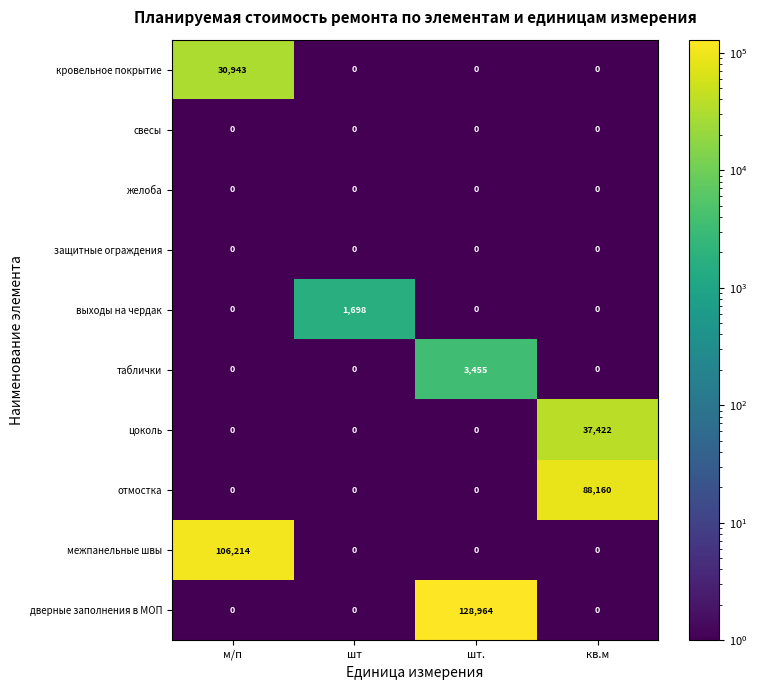

At which category is the sum across all series the highest?

м/п